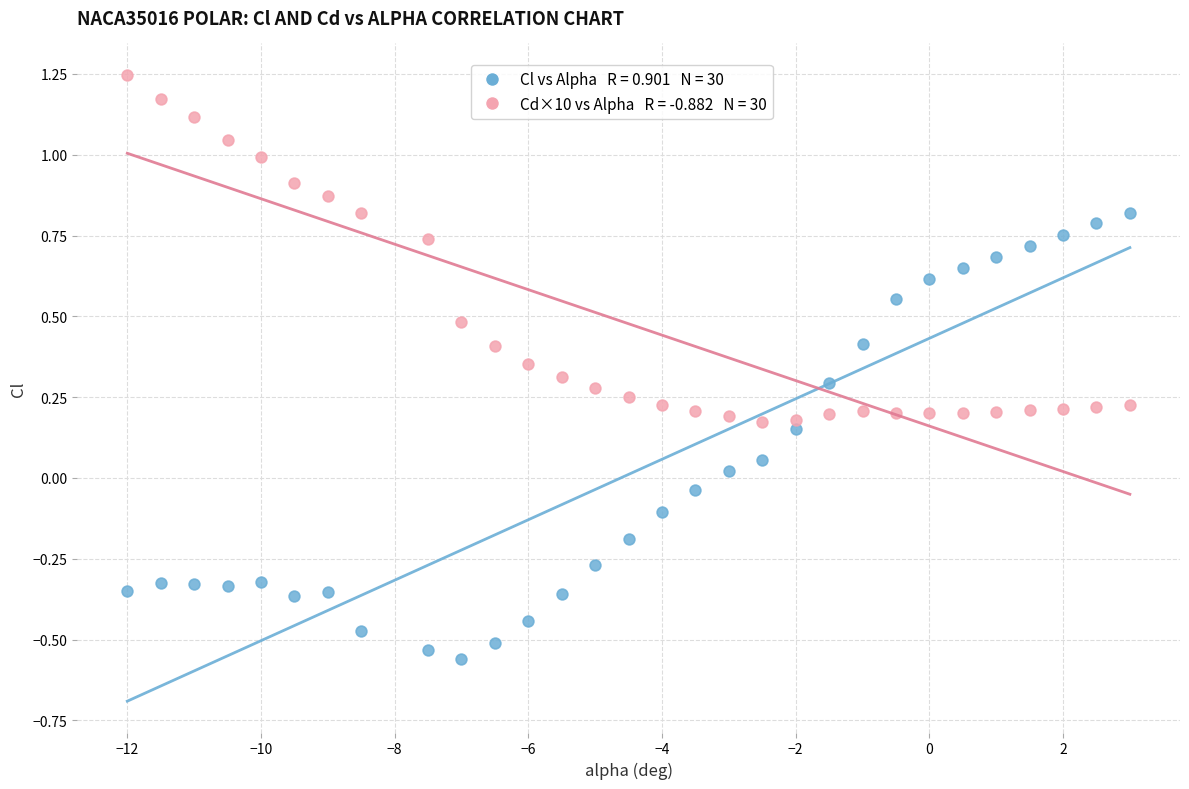

Across all data points, what is the range of Y values (max minus min)?

1.8